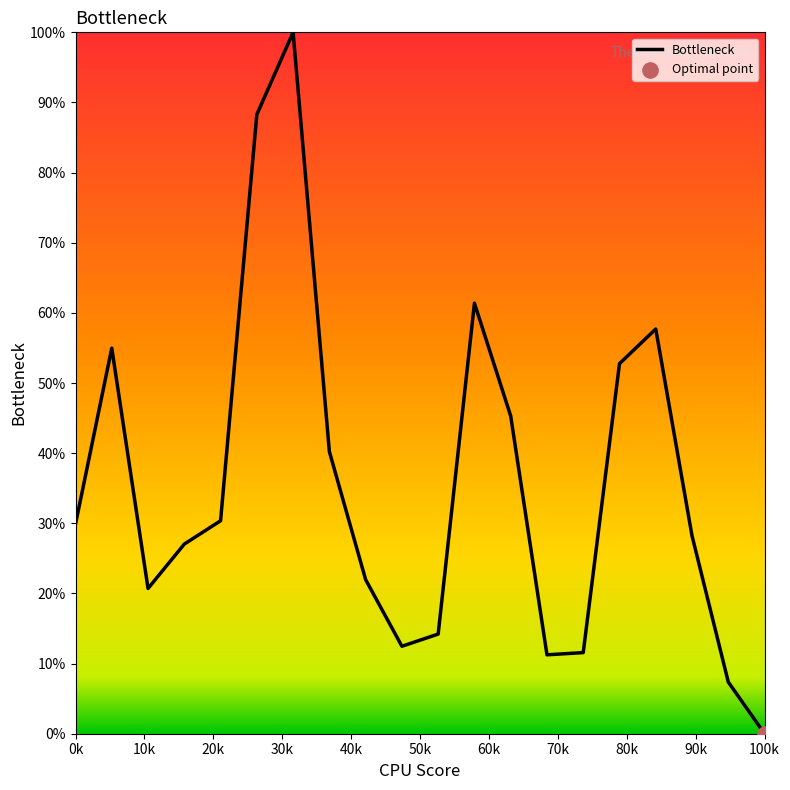

What is the maximum value shown in the chart?

100.0